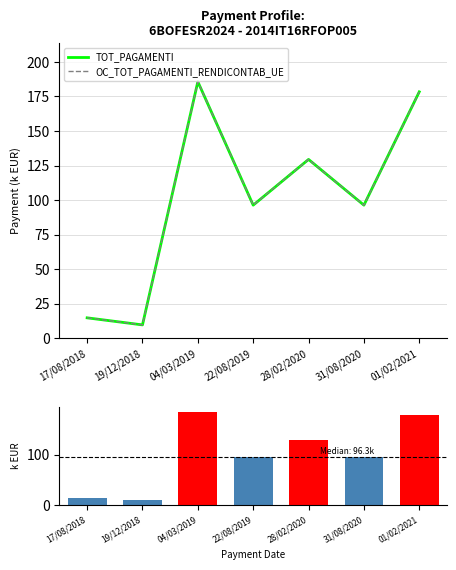

What is the average value of the OC_TOT_PAGAMENTI_RENDICONTAB_UE series?

101.5